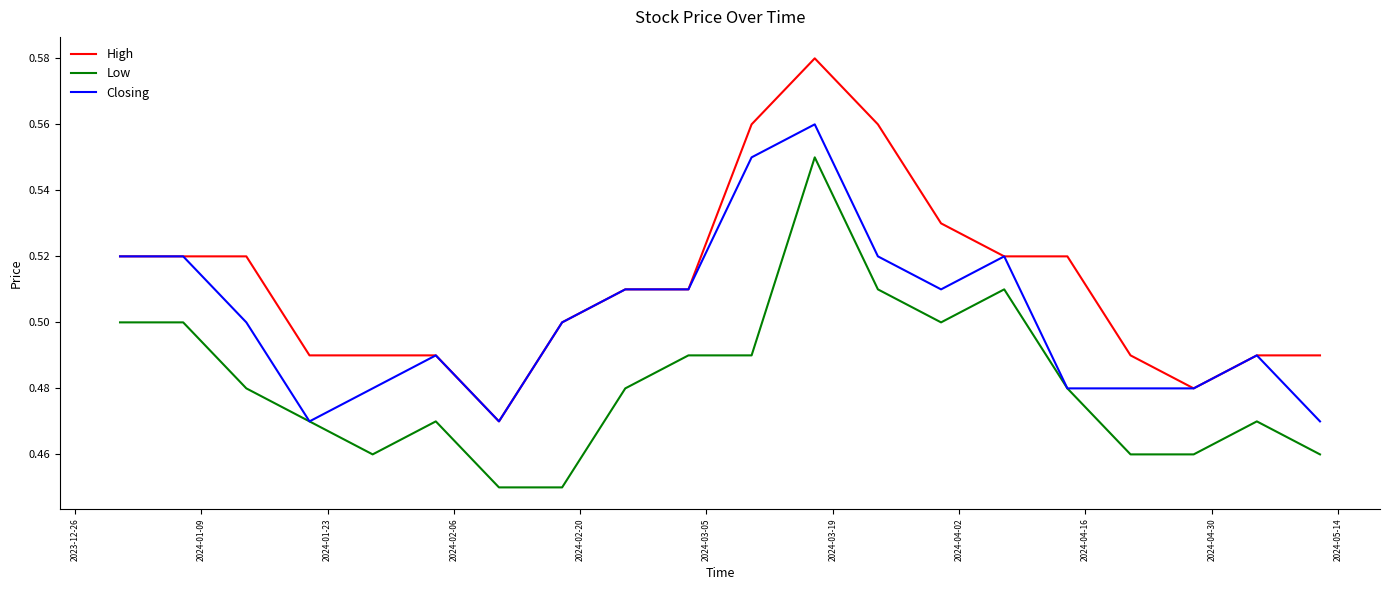

Which series has the largest range (max minus min)?

High